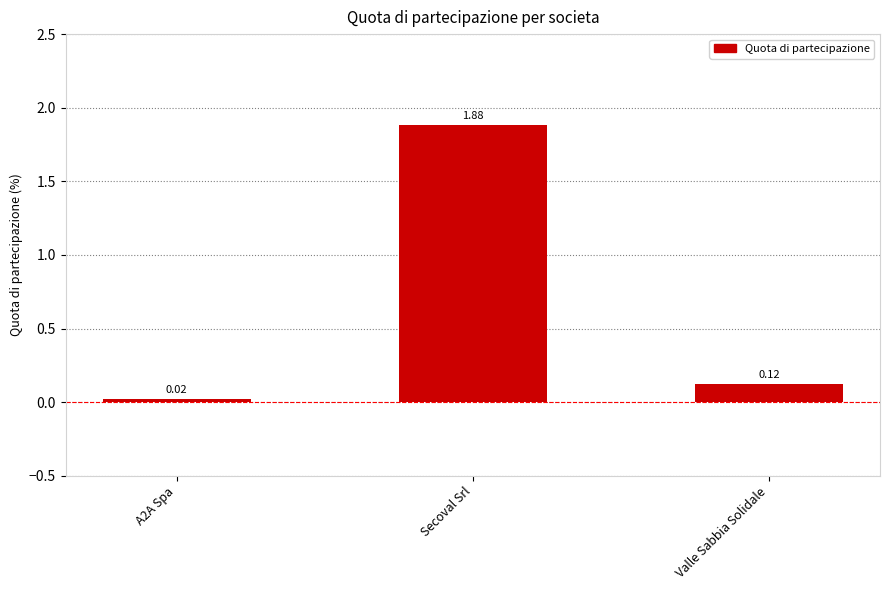

List the labels in order of value, smallest first.

A2A Spa, Valle Sabbia Solidale, Secoval Srl